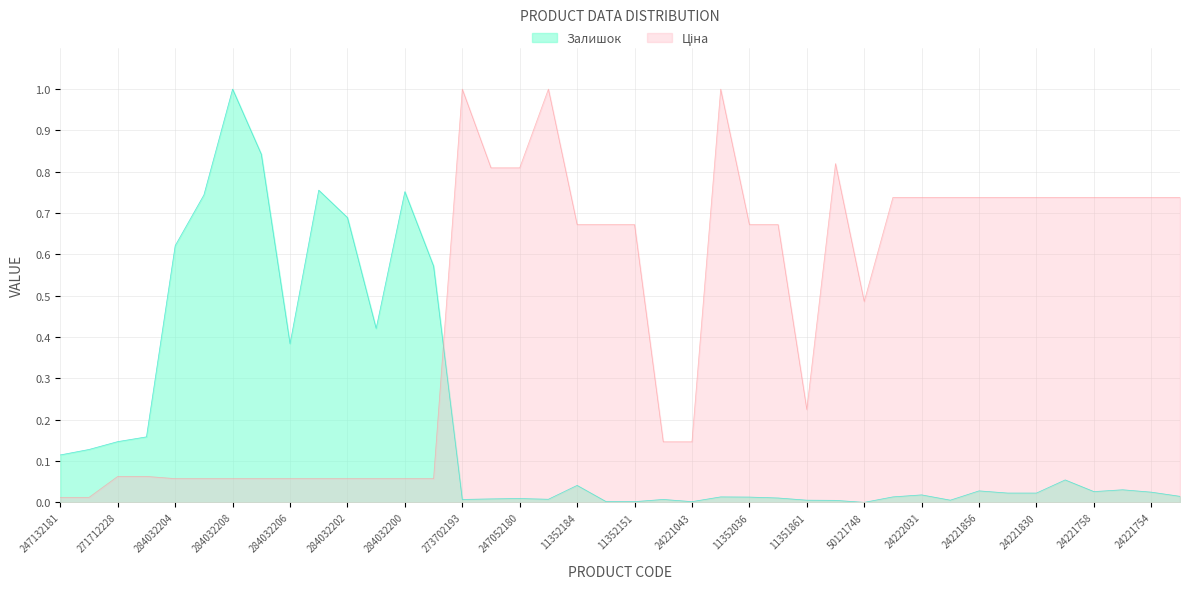

At 11352182, list the series in order from largest to smallest.

Ціна, Залишок